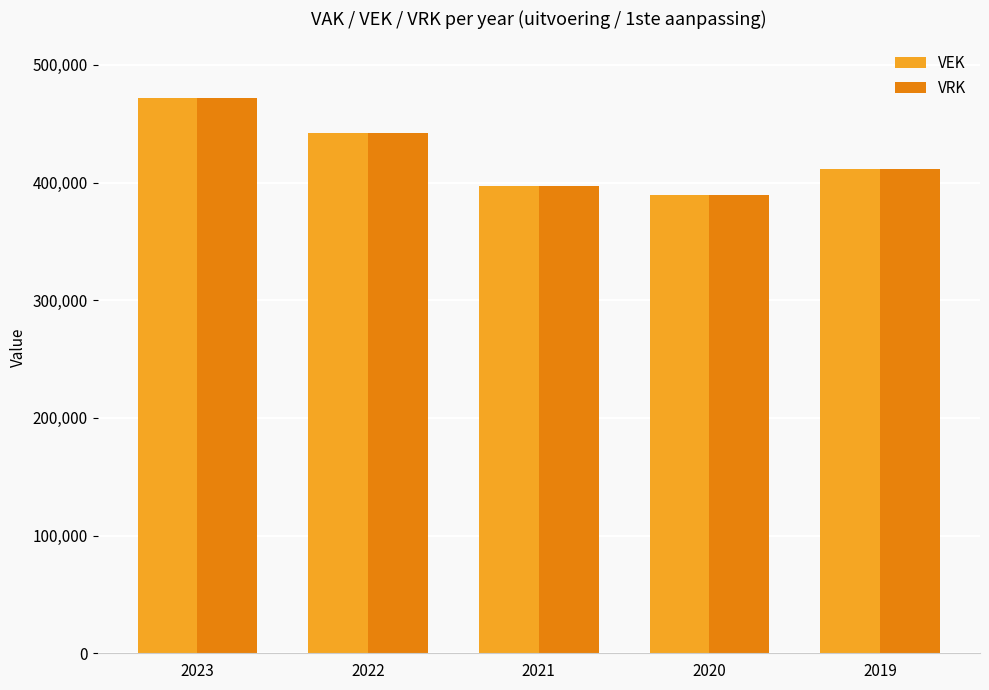

How many data points does each series have?

5